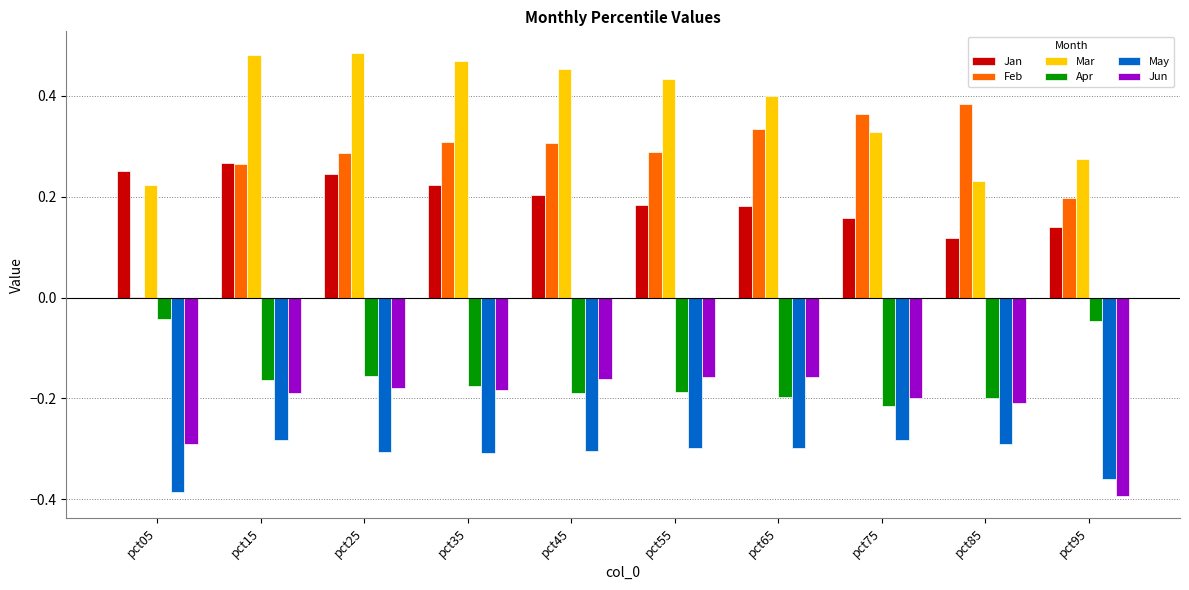

The value of Jun at pct55 is -0.3. True or false?

False